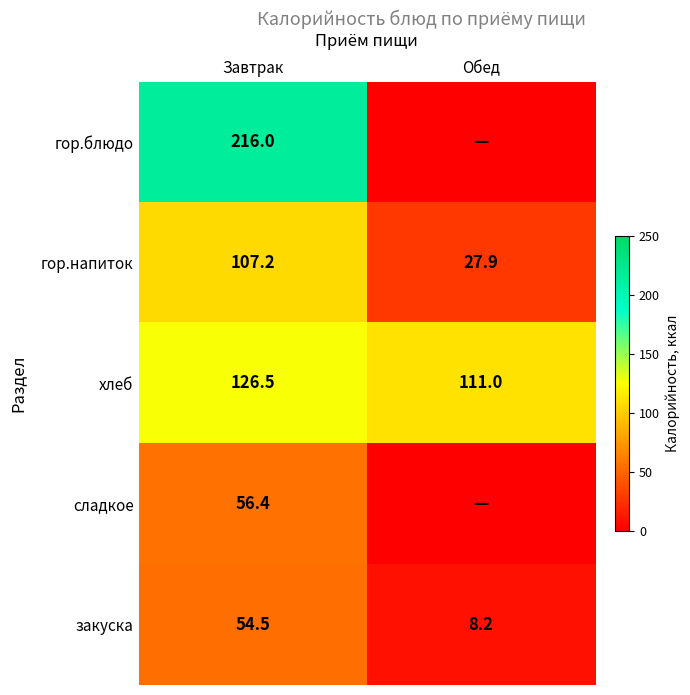

Is the value of гор.блюдо at Завтрак greater than the value of хлеб at Завтрак?

Yes